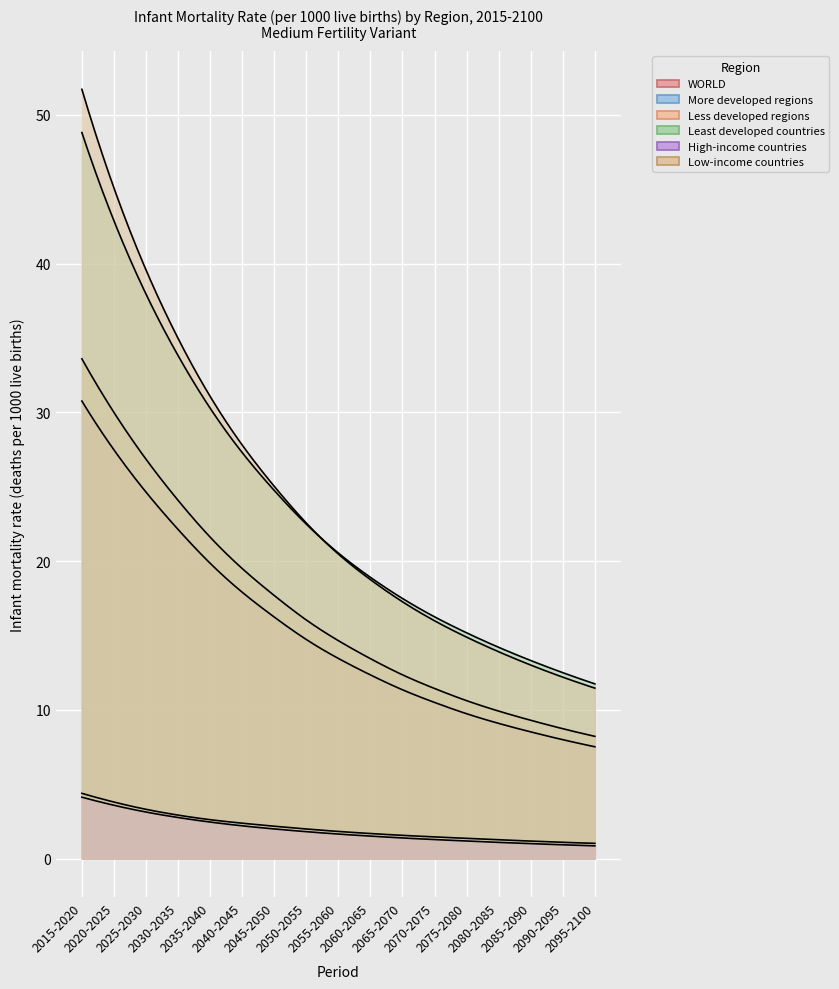

Which series has the largest total across all categories?

Low-income countries